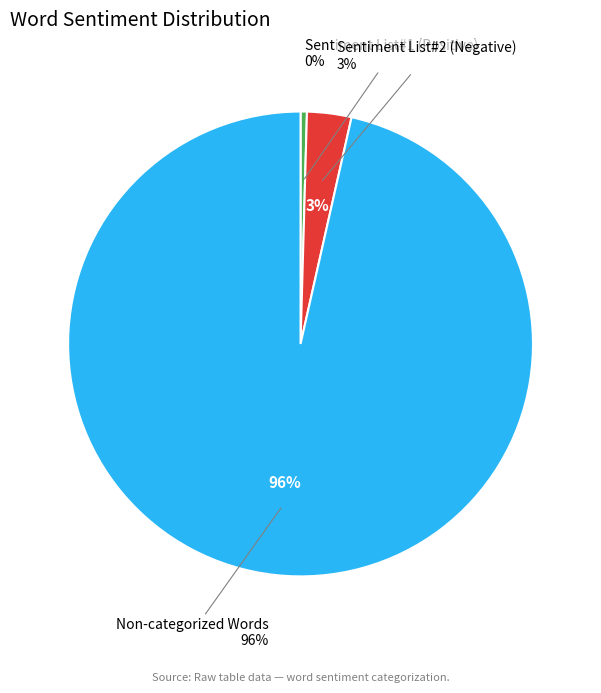

The Sentiment List#1 (Positive) slice represents 1% of the pie. True or false?

False